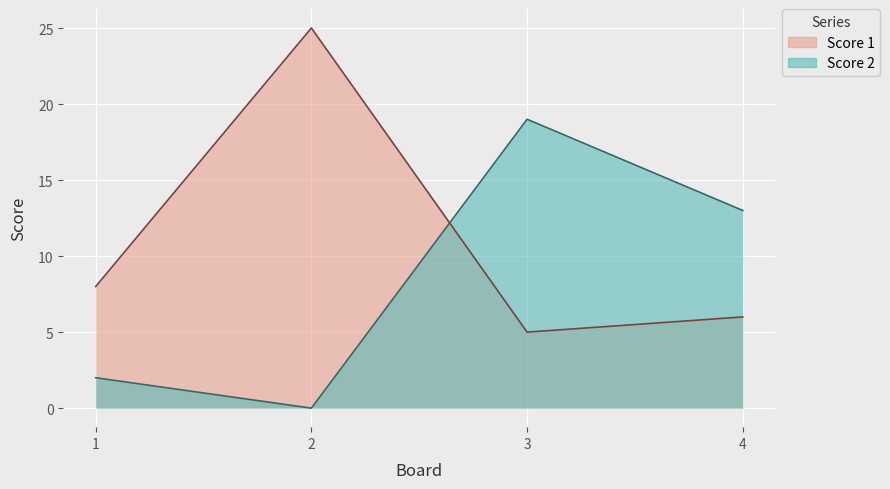

At which category is the sum across all series the highest?

2